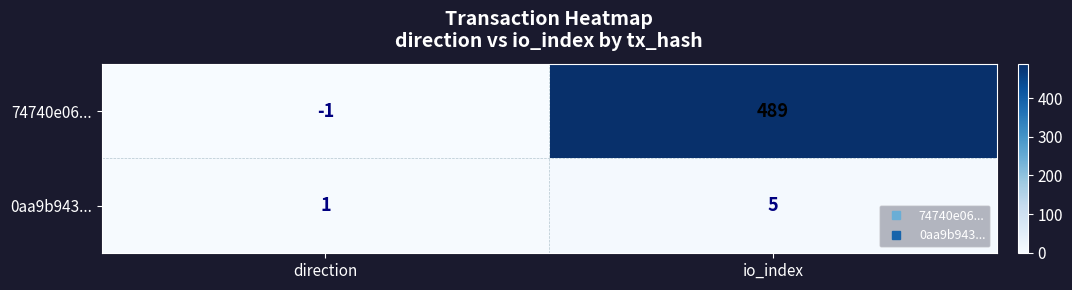

True or false: 0aa9b943... has a value of 7 at io_index.

False